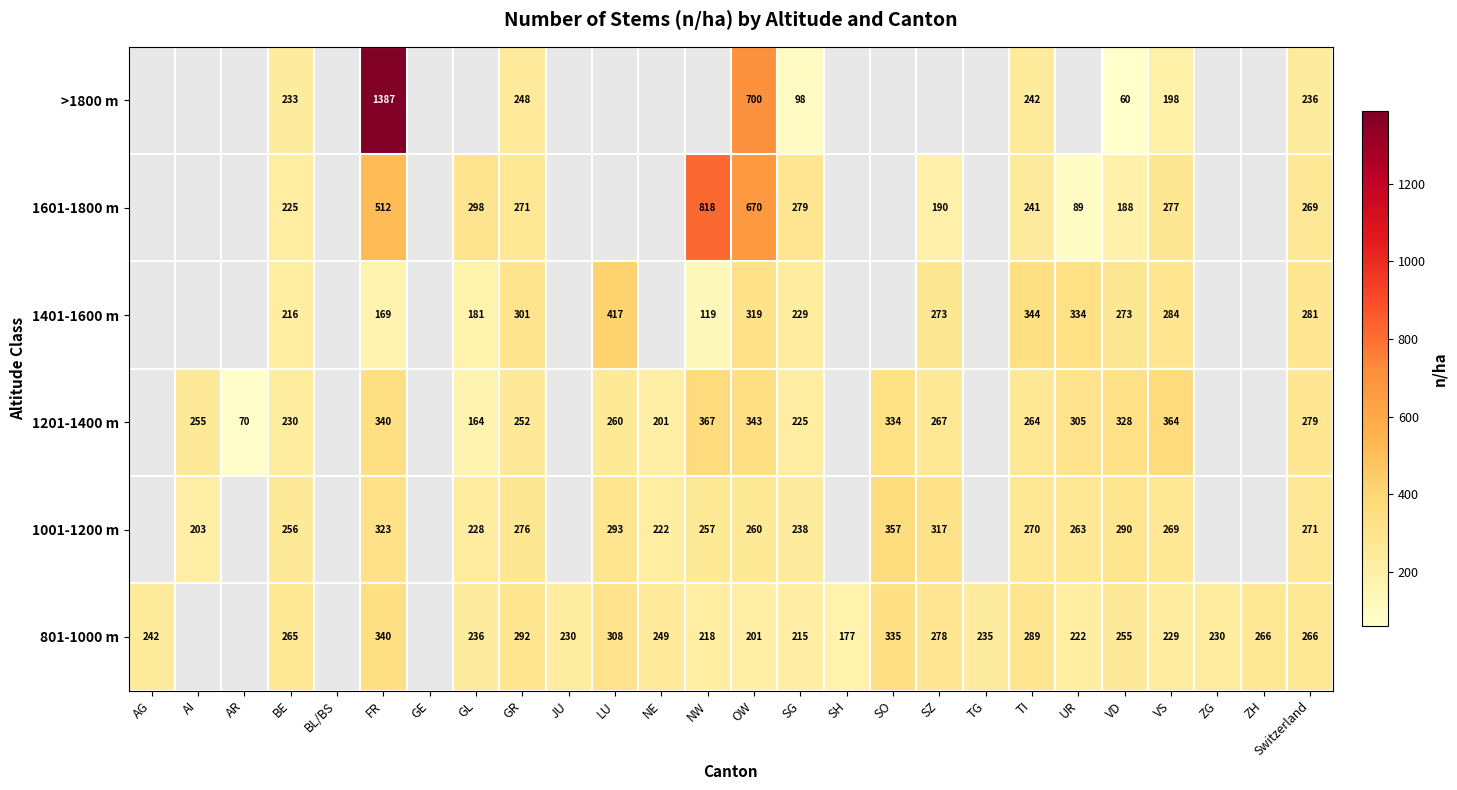

Which series changed the most between FR and OW?

>1800 m